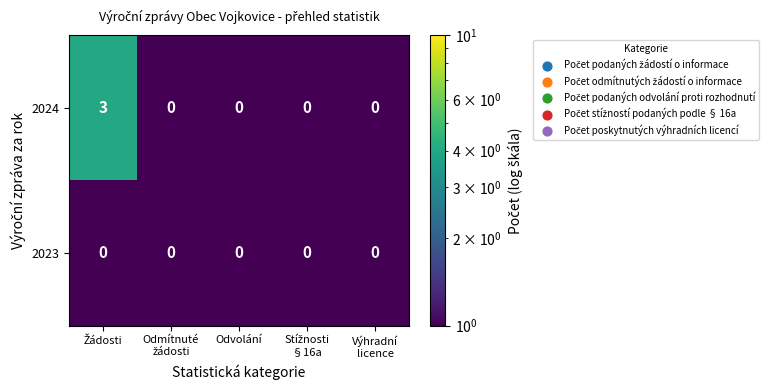

What is the greatest value displayed?

3